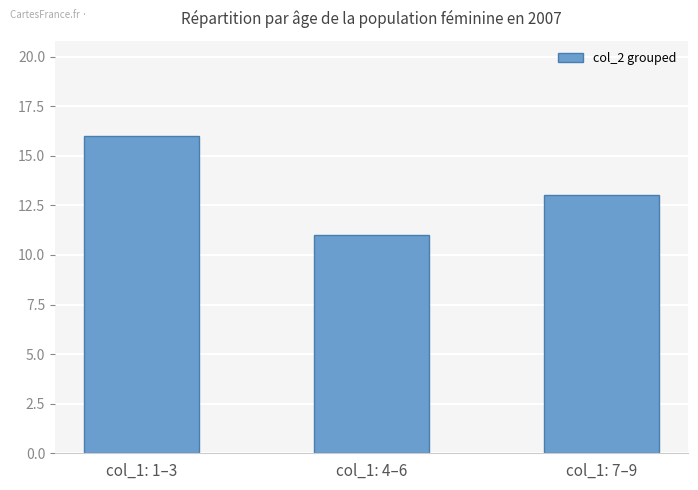

How many data points are less than 13?

1